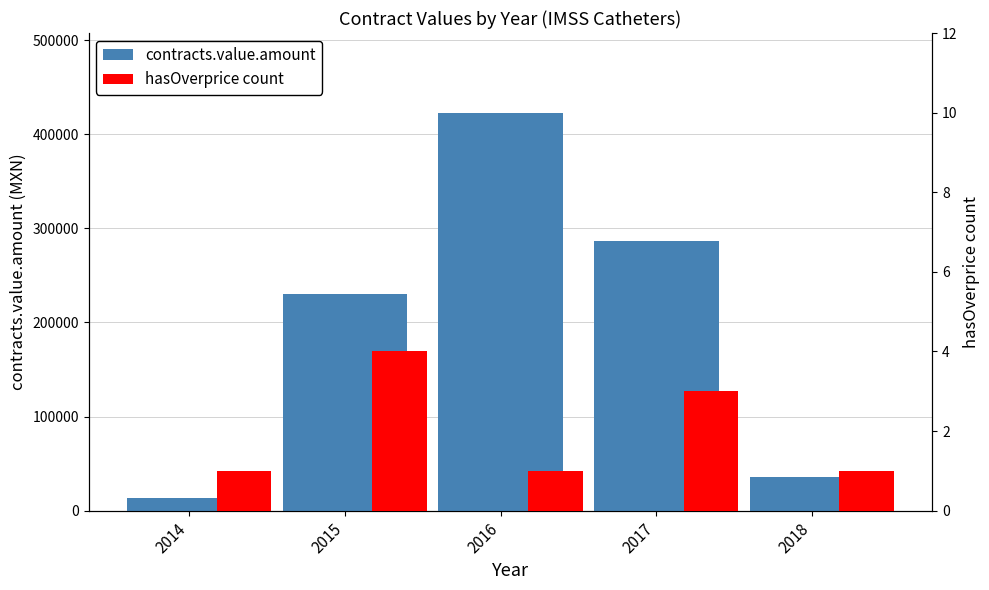

What are all the series names shown in the legend?

contracts.value.amount, hasOverprice count